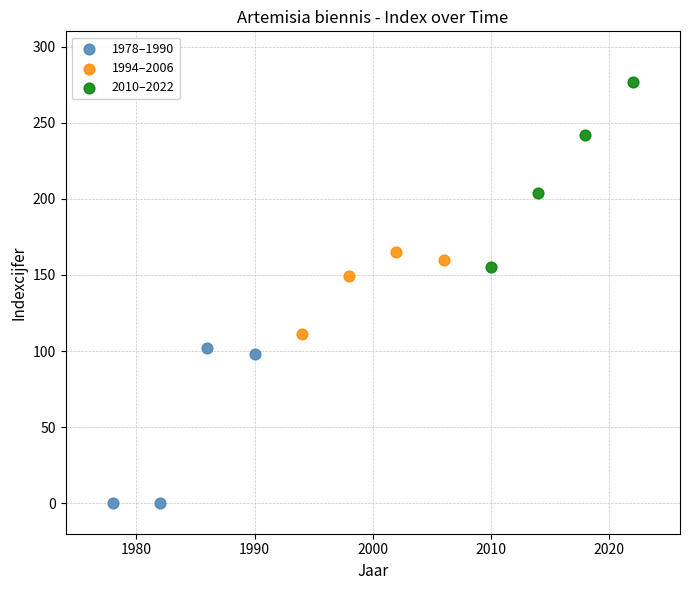

Which series contains the highest Y value?

2010–2022